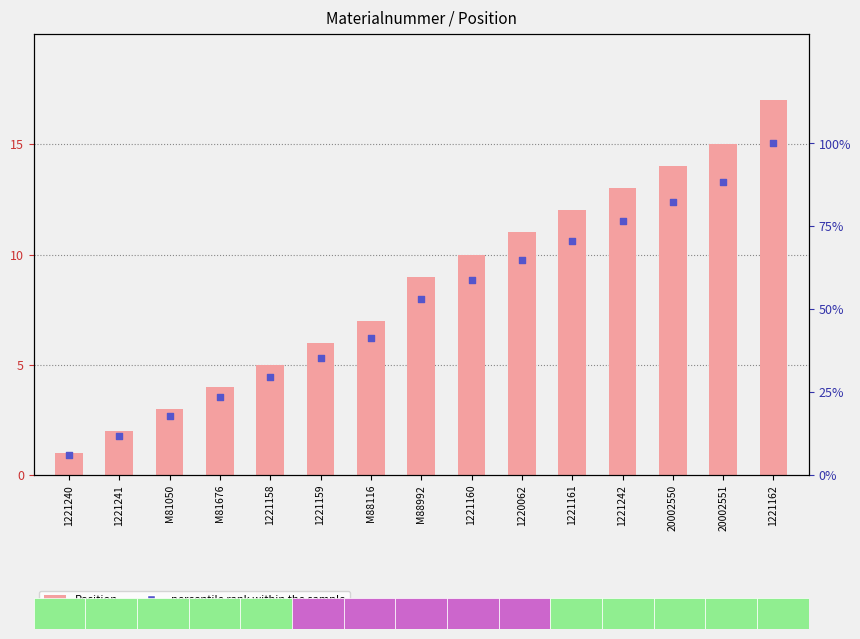

At how many categories does at least one series exceed 1?

15